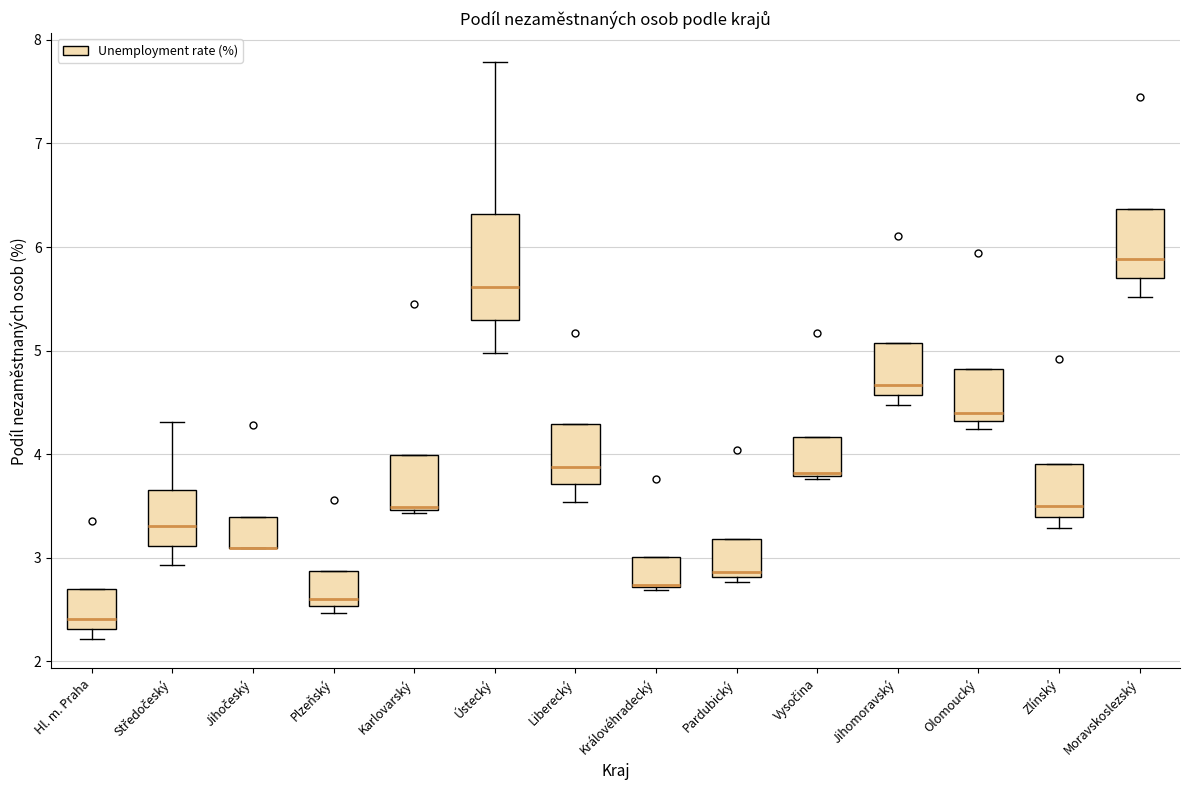

Where is the upper edge of the box for Královéhradecký on the y-axis? The values are not printed on the chart, so give them approximately, as read against the axis.

3.0